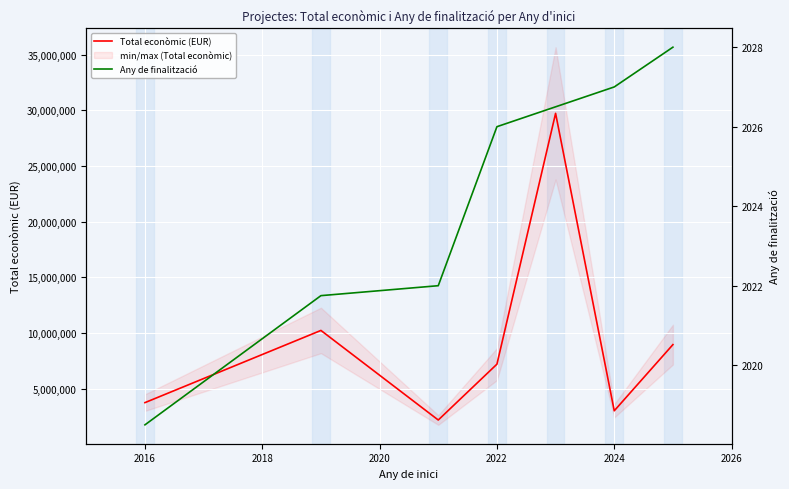

Which series has the largest total across all categories?

Total econòmic (EUR)